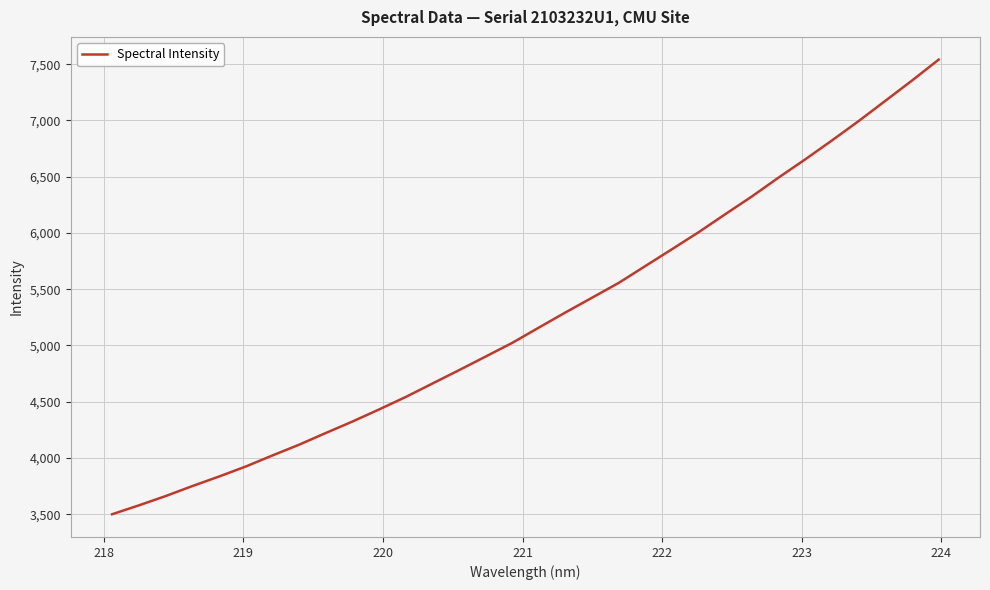

What is the smallest value displayed?

3499.4